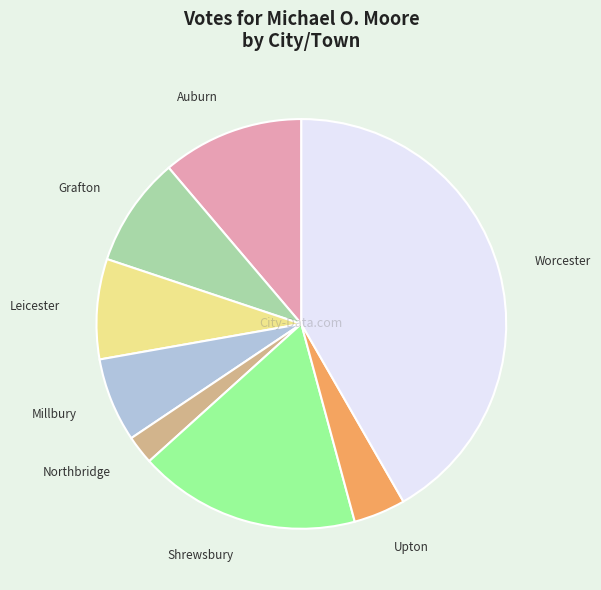

Between Auburn and Worcester, which is larger?

Worcester